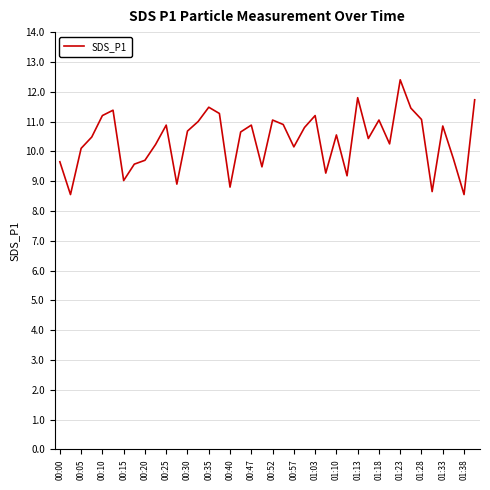

What is the difference between the maximum and second lowest values?

3.8